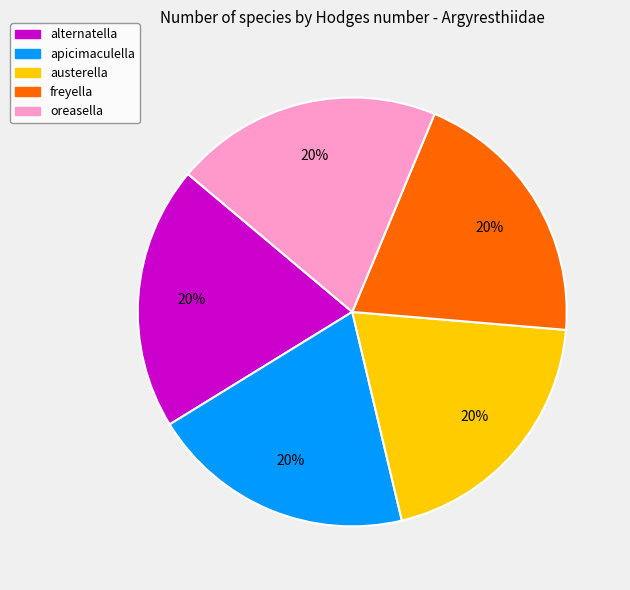

Is austerella the majority of the pie?

No